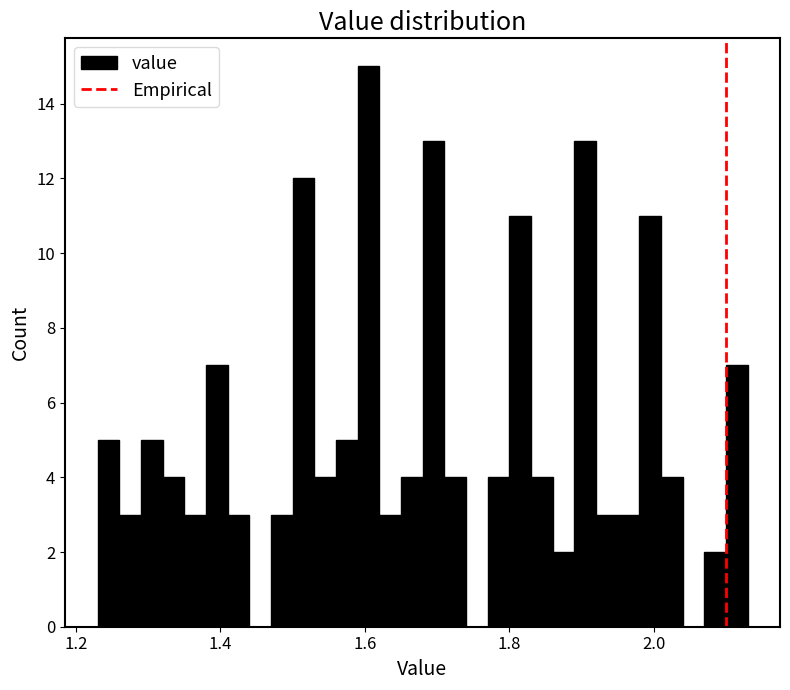

Read against the x-axis, roughly where is the centre of the tallest bar?

1.60